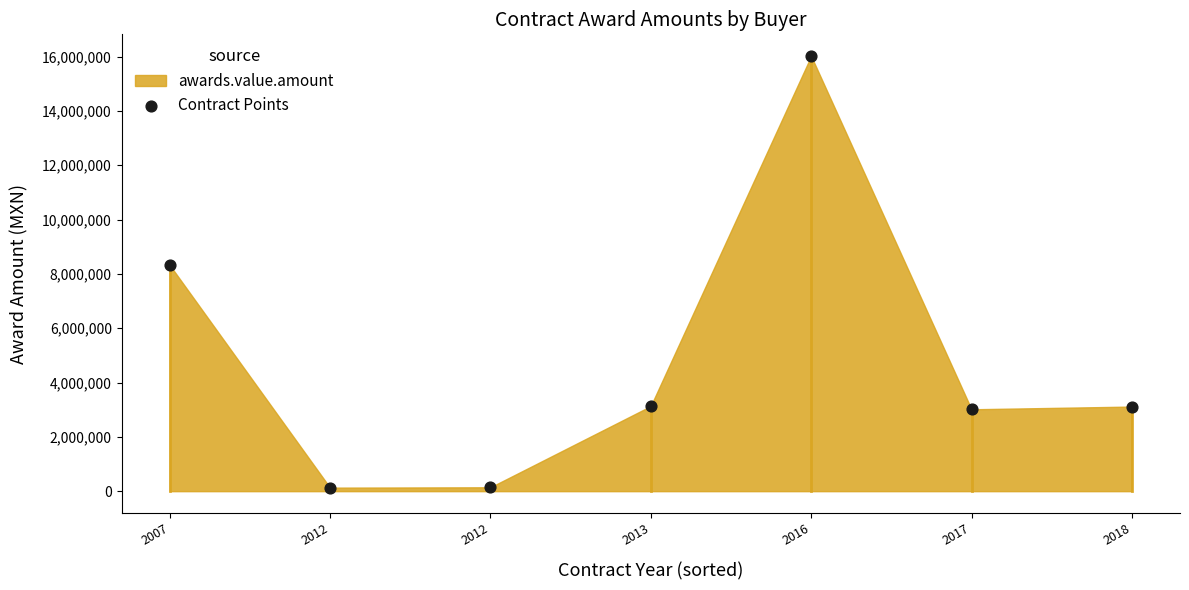

What Y value in the scatter plot is closest to 8072855?

8326436.7